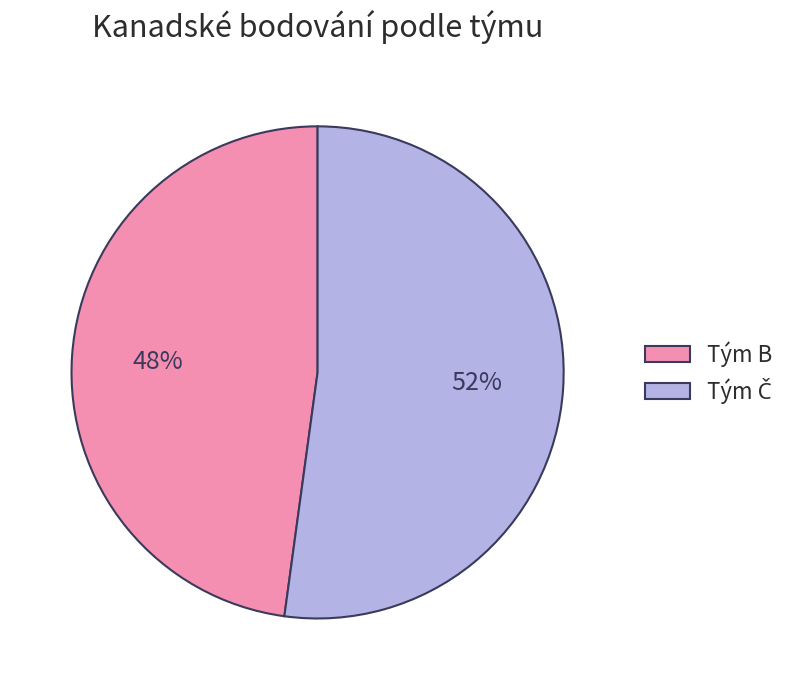

Is it true that Tým B is 48% of the pie?

True